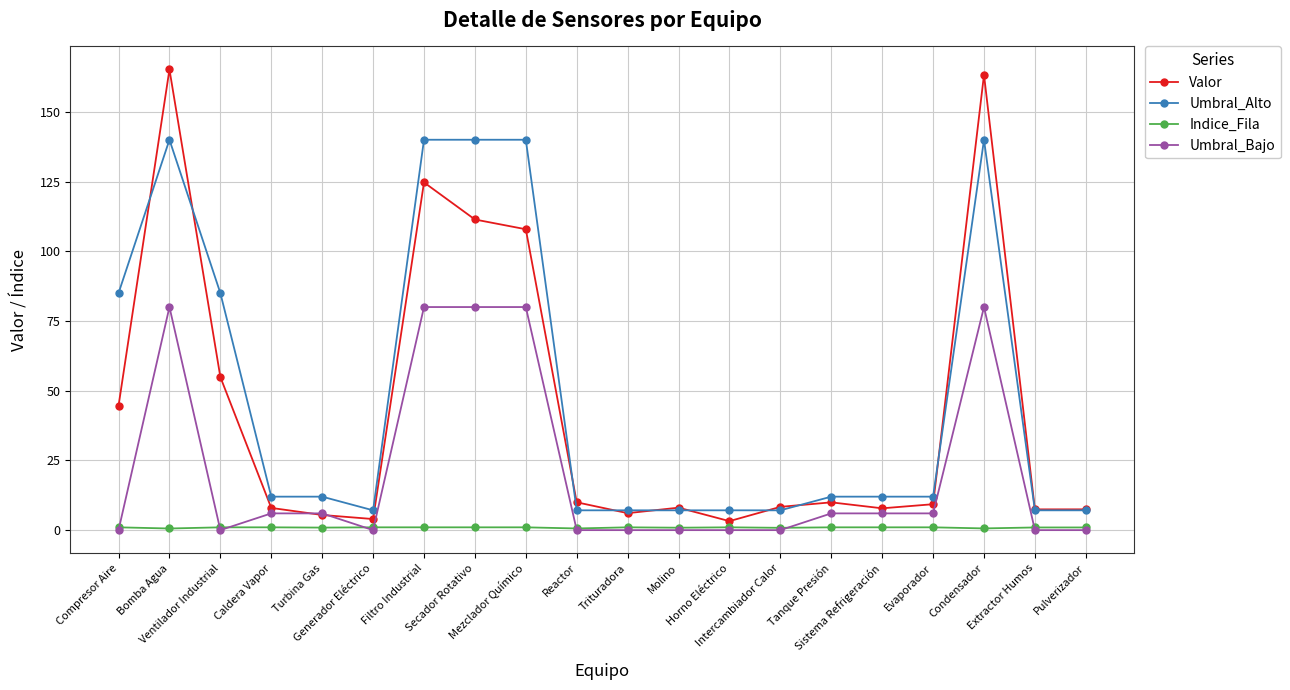

Is it true that Umbral_Alto equals 12.0 at Turbina Gas?

True